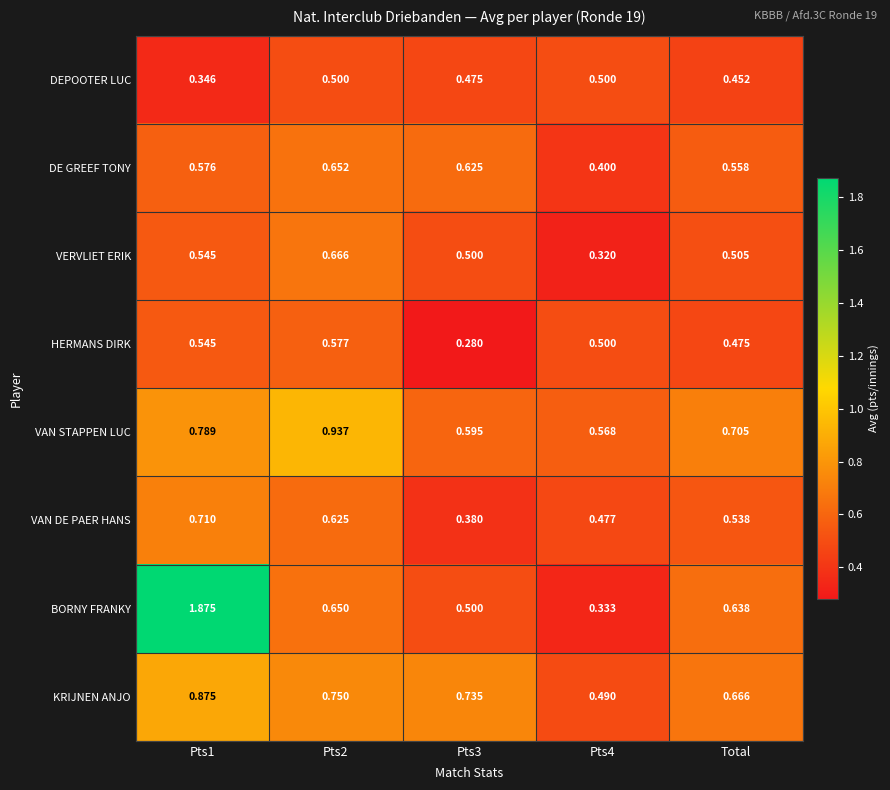

At Pts2, list the series in order from largest to smallest.

VAN STAPPEN LUC, KRIJNEN ANJO, VERVLIET ERIK, DE GREEF TONY, BORNY FRANKY, VAN DE PAER HANS, HERMANS DIRK, DEPOOTER LUC